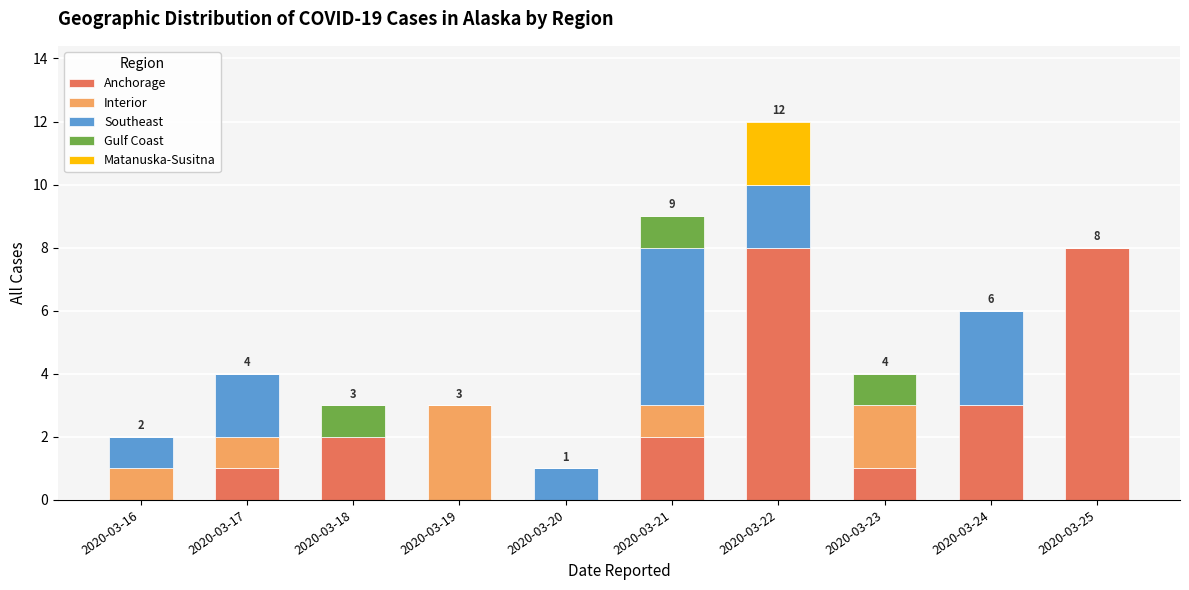

Are the bars grouped side by side (vs. stacked)?

No